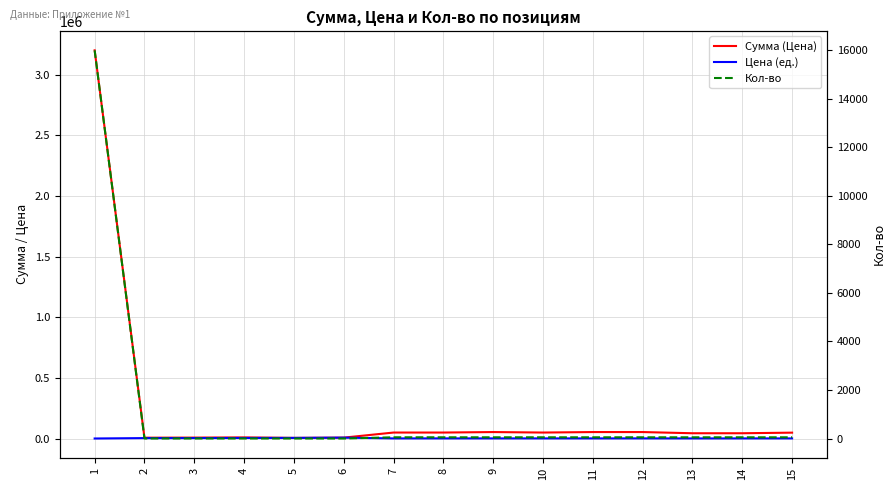

In Цена (ед.), how many points are lower than both neighbors (excluding endpoints)?

1